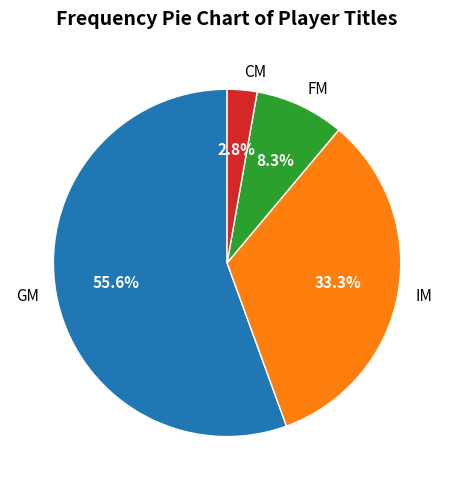

Which has a higher value, GM or FM?

GM